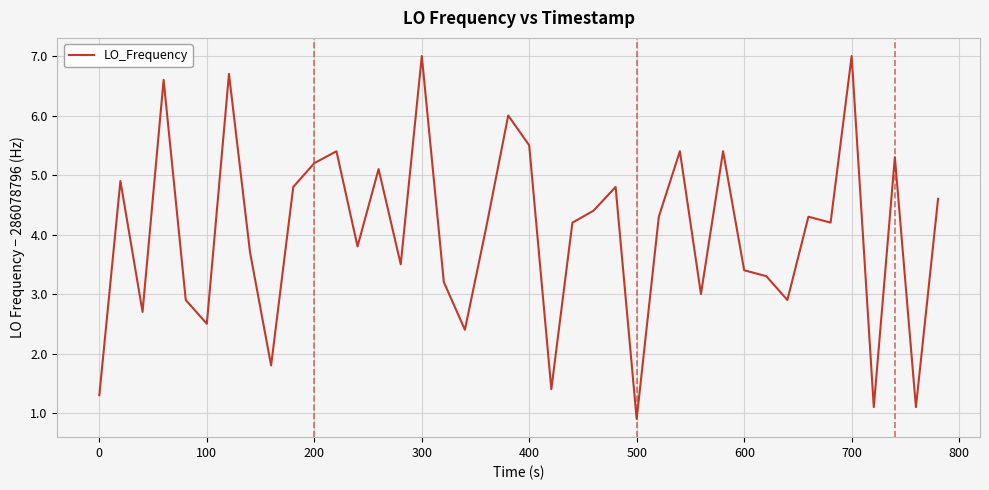

What is the difference between the maximum and minimum values?

6.1